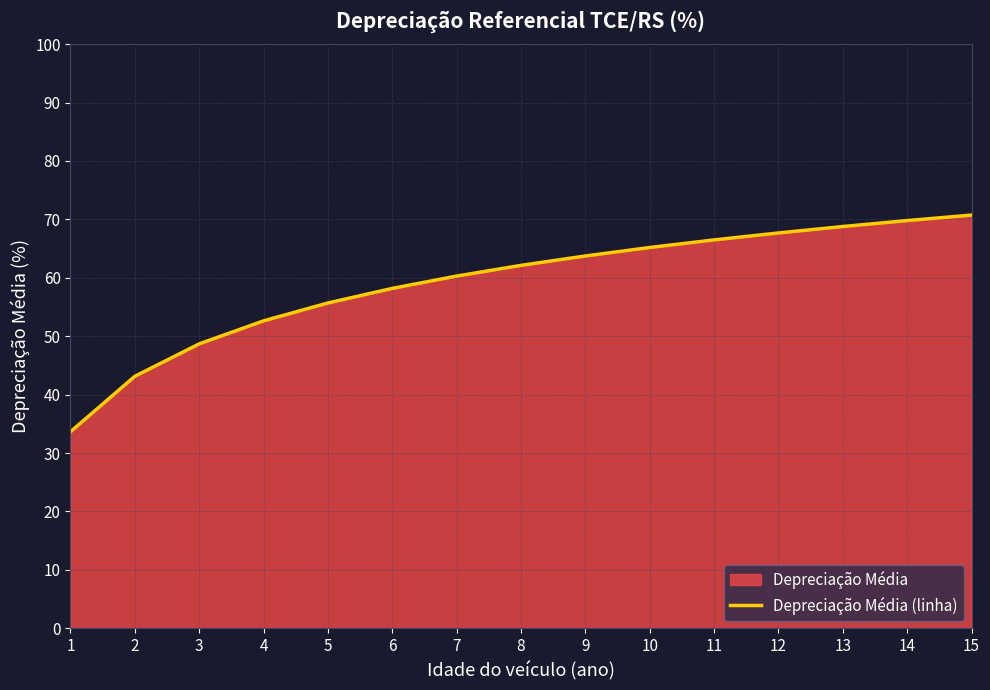

At which label is the value closest to 52?

4